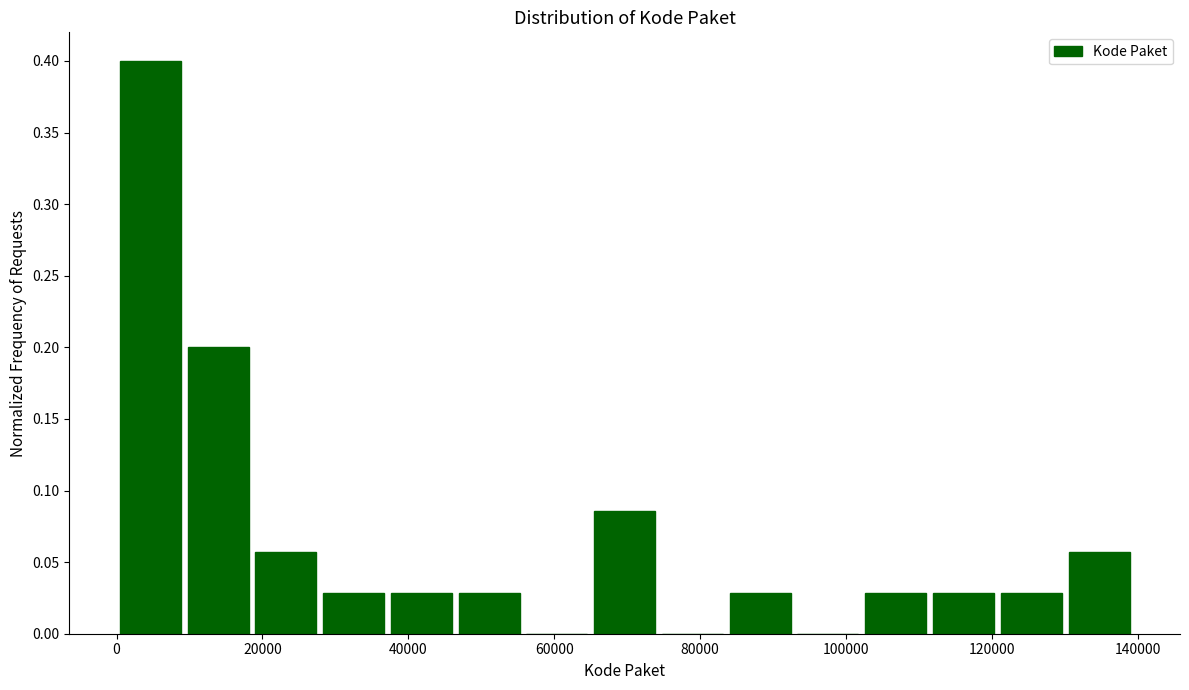

Reading left to right, list every bar in this chart as the range it spans on the x-axis followed by its height. Neither the bar edges nor the heights are printed on the chart, so give them approximately, as read against the axes.

0 to 10000: 0.400
10000 to 20000: 0.200
20000 to 28000: 0.055
28000 to 38000: 0.030
38000 to 46000: 0.030
46000 to 56000: 0.030
56000 to 66000: 0
66000 to 74000: 0.085
74000 to 84000: 0
84000 to 94000: 0.030
94000 to 102000: 0
102000 to 112000: 0.030
112000 to 122000: 0.030
122000 to 130000: 0.030
130000 to 140000: 0.055